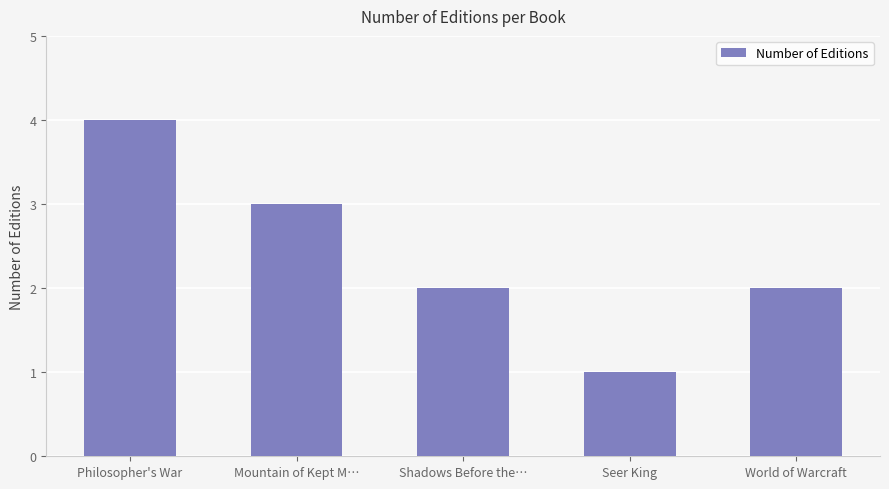

Reading left to right, extract all data points from this chart.

4	3	2	1	2